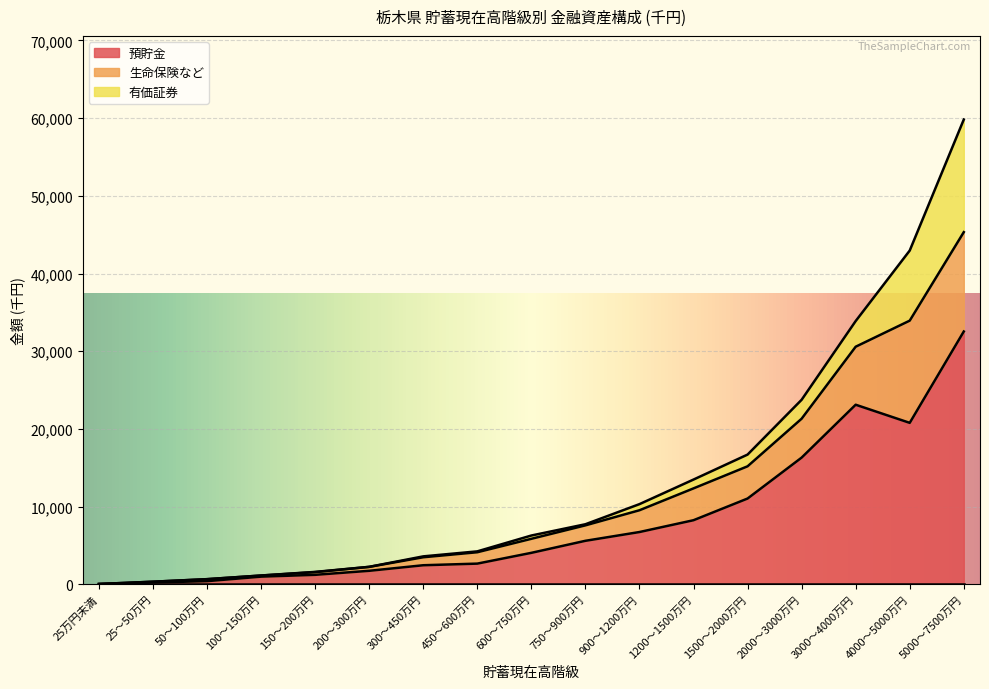

What is the approximate value of 生命保険など at 200～300万円, to the nearest 100?

500